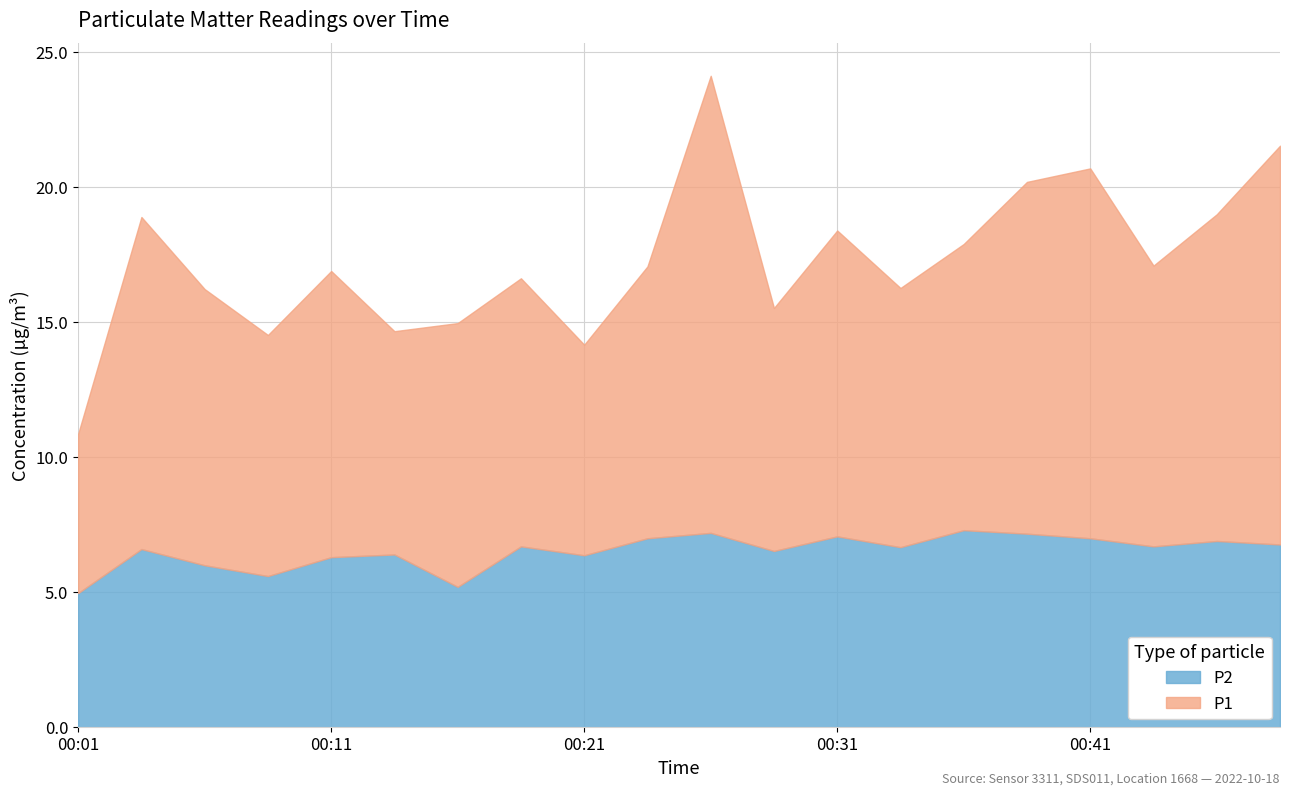

Where is P2 nearest to the value 6?

00:06